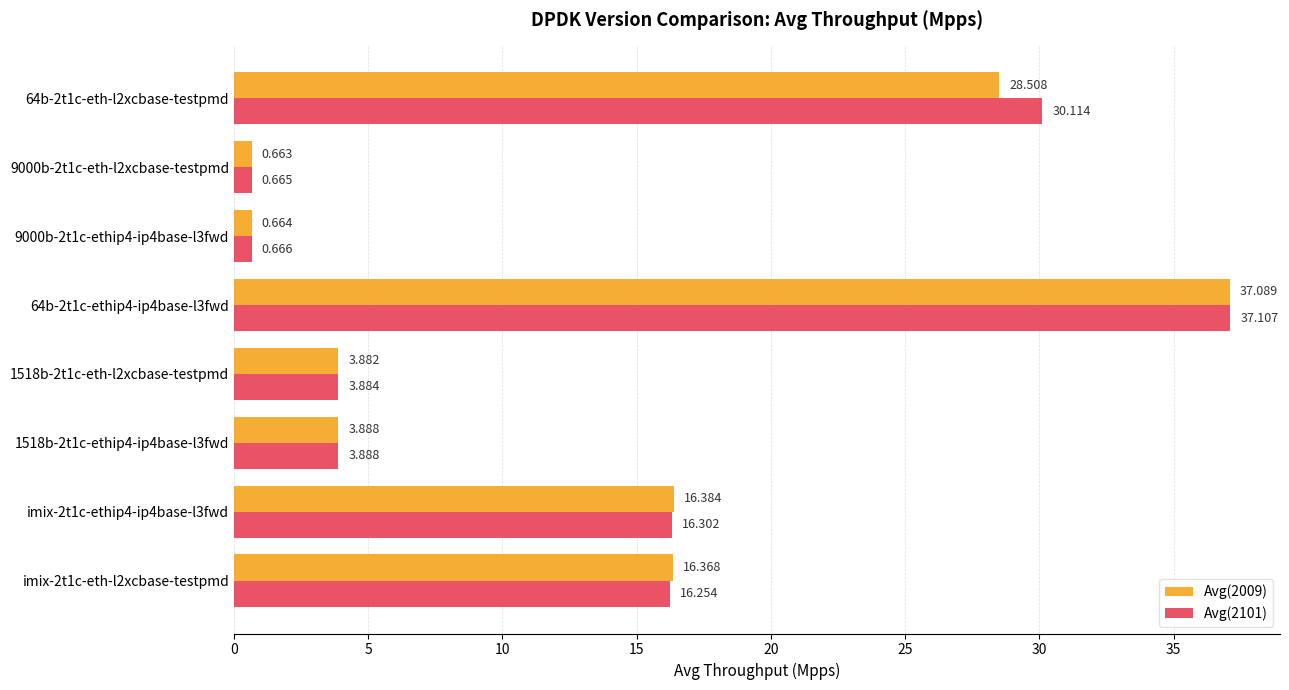

How many values in the Avg(2101) series exceed 16?

4